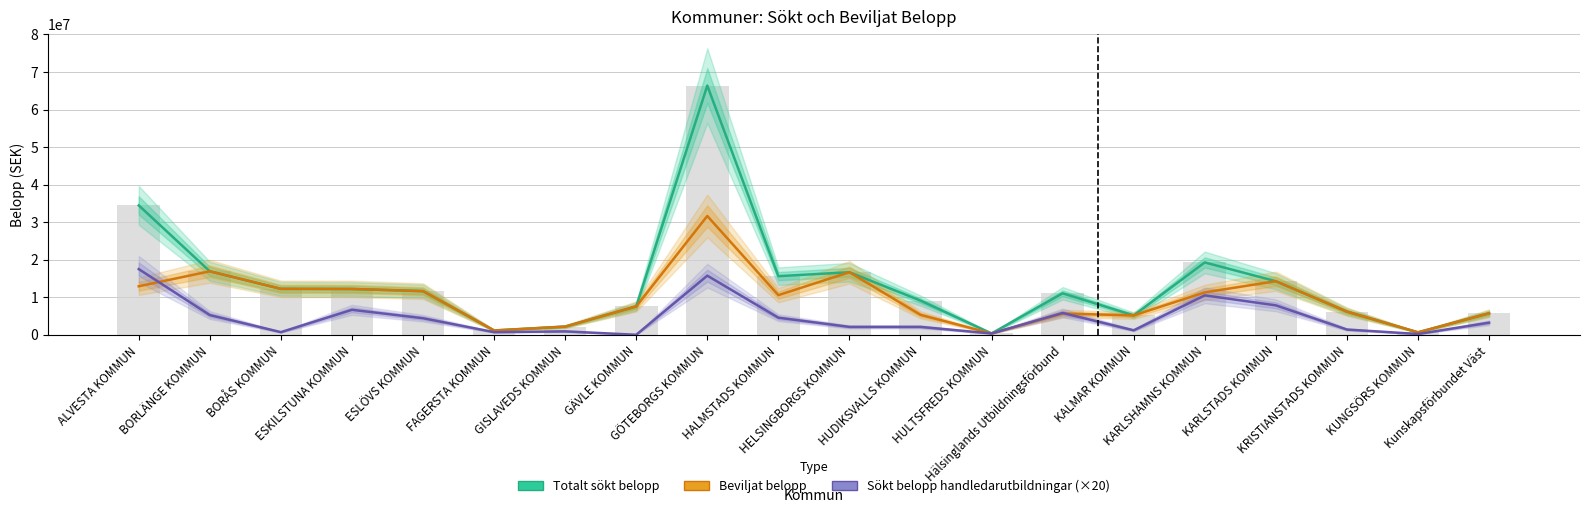

The value of Totalt sökt belopp at ESLÖVS KOMMUN is 5680879. True or false?

False